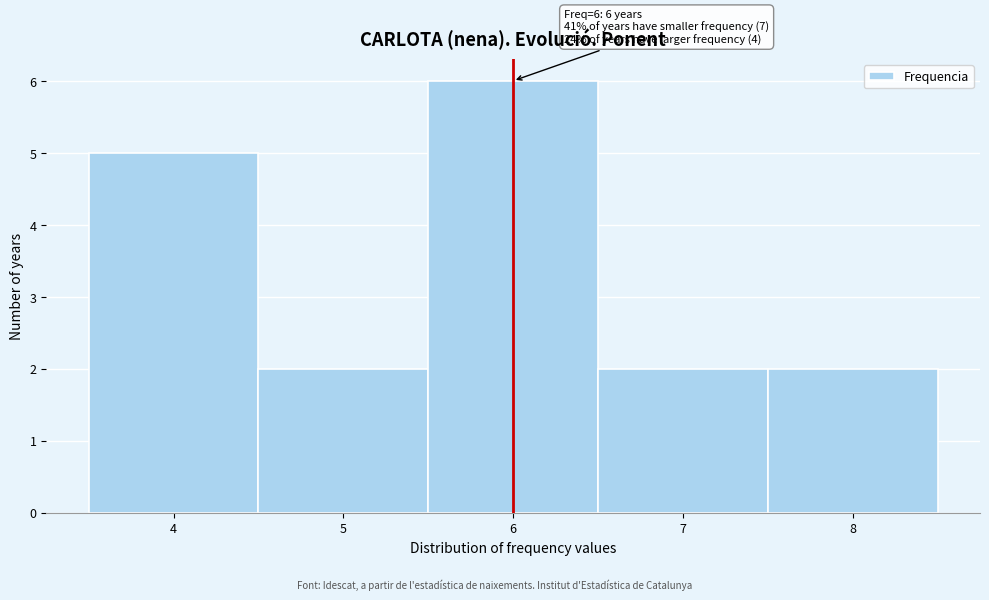

Over which range of the x-axis is the bar tallest?

5.5 to 6.5